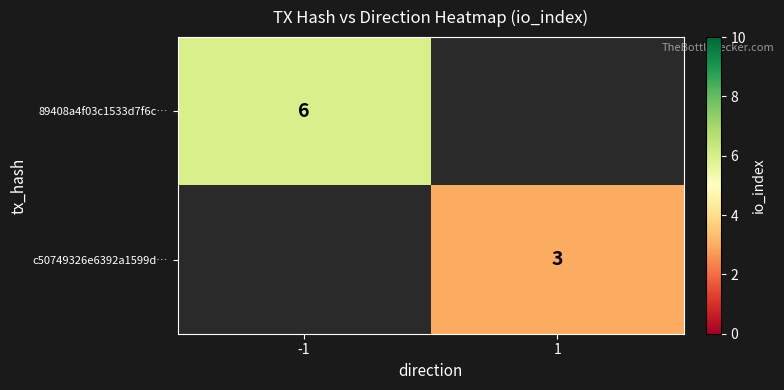

The value of 89408a4f03c1533d7f6c… at -1 is 2. True or false?

False